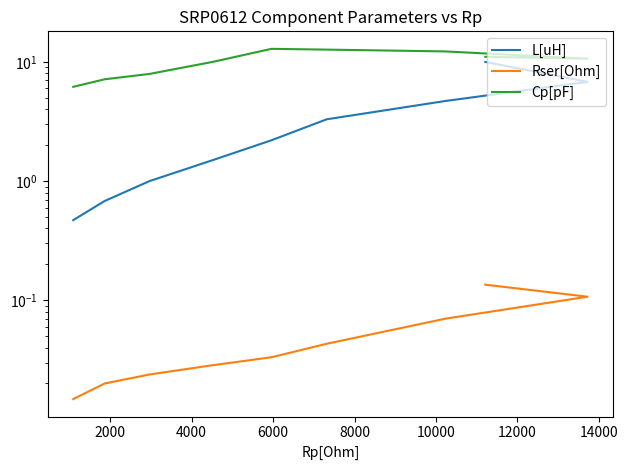

What is the difference between the maximum and second lowest values in the Rser[Ohm] series?

0.1